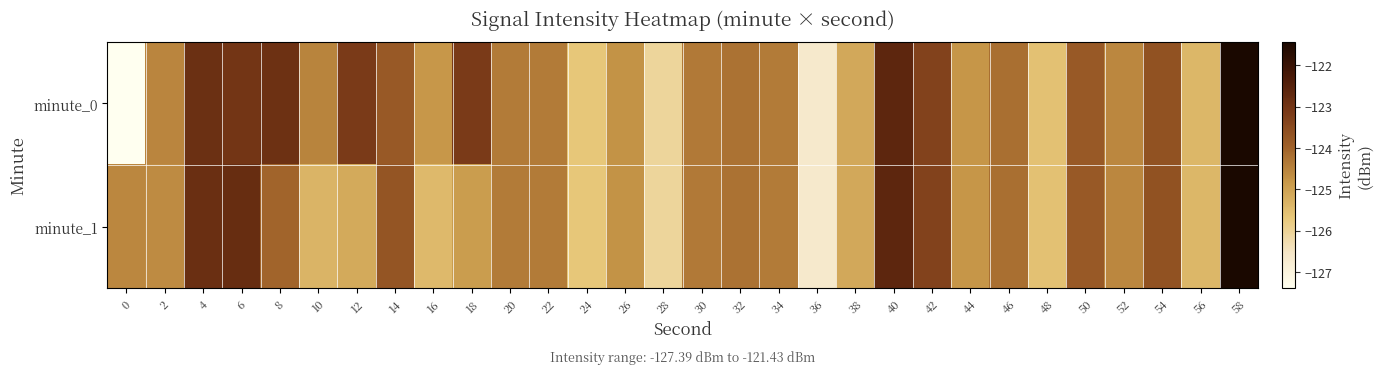

List the series in order of their peak value, lowest first.

minute_0, minute_1